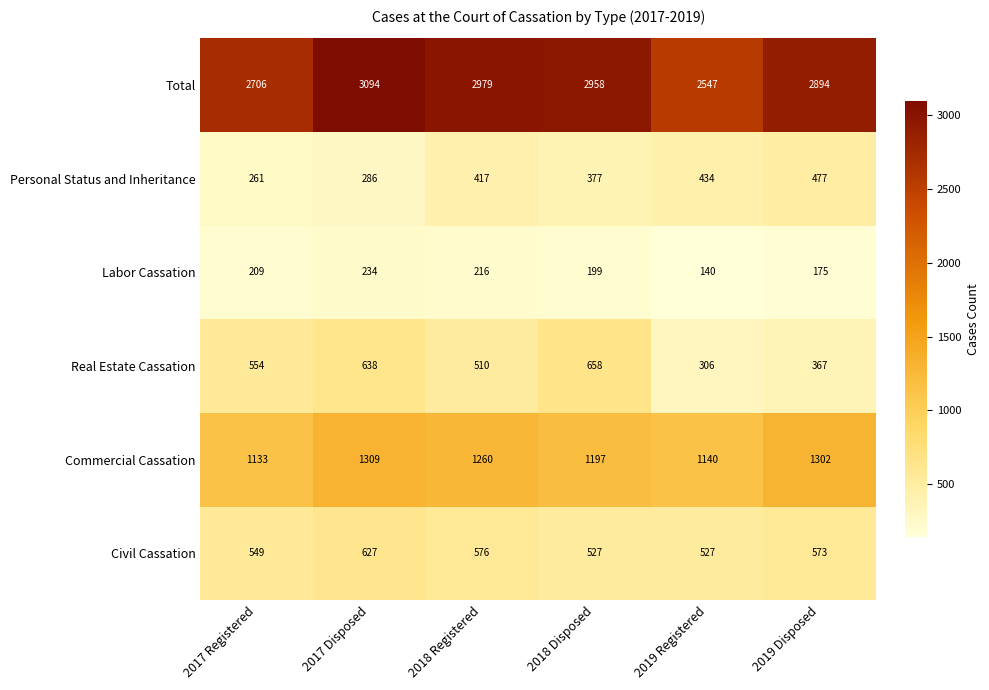

The Labor Cassation series shows 209 at 2017 Registered. True or false?

True